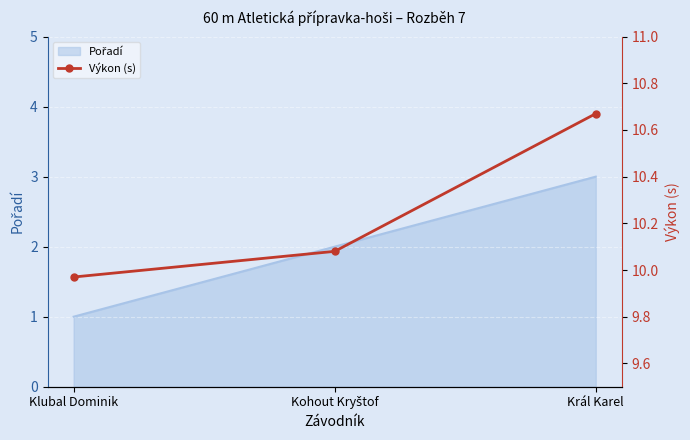

What is the minimum value shown in the chart?

10.0